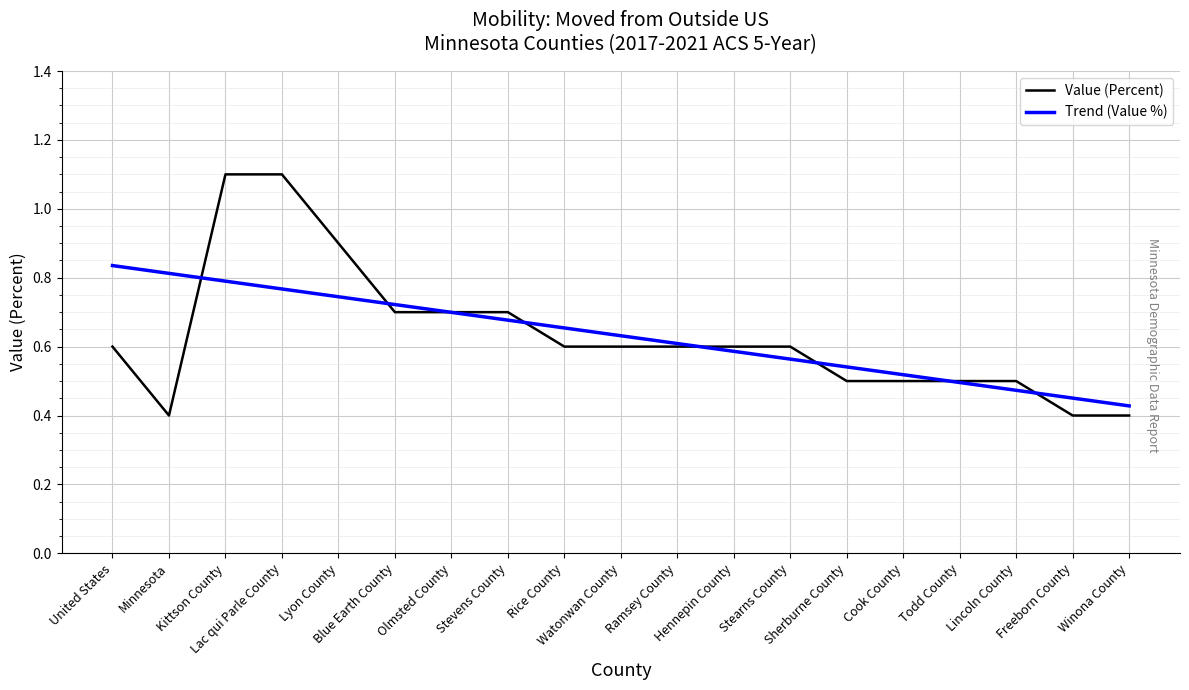

What is the sum of all Value (Percent) values?

12.0